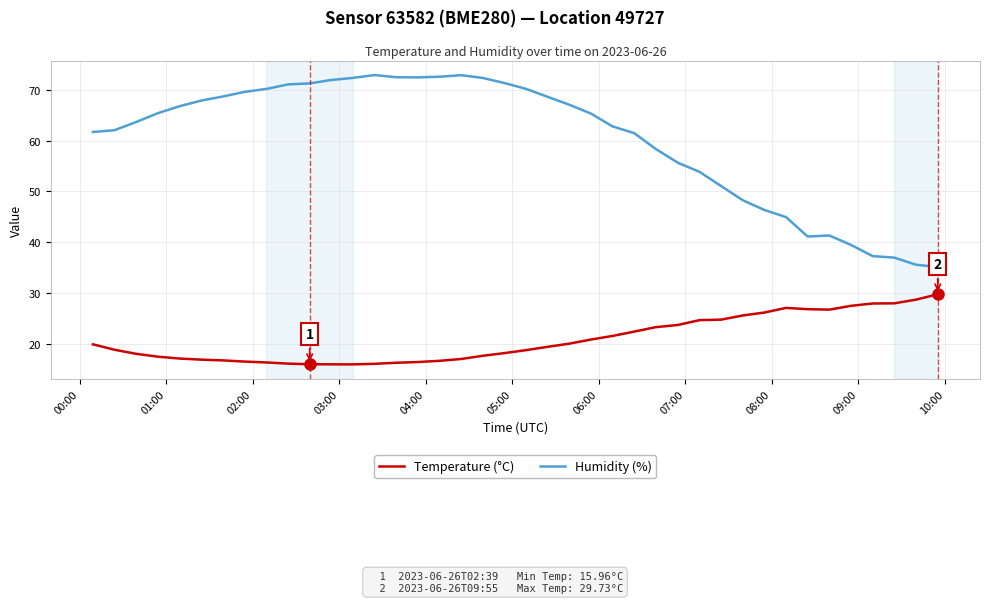

True or false: Humidity (%) and Temperature (°C) cross at least once.

False